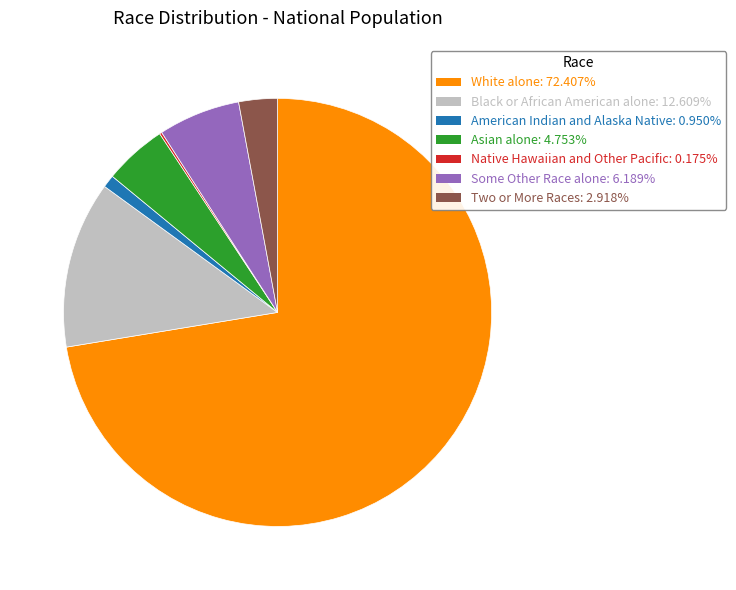

Between Two or More Races and American Indian and Alaska Native, which is larger?

Two or More Races